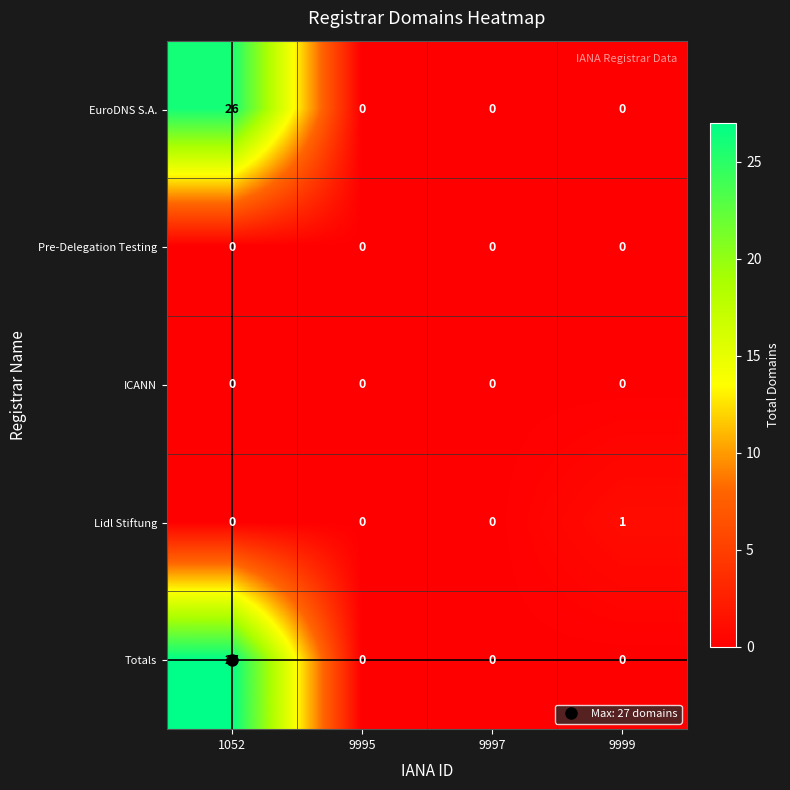

Which label corresponds to the largest value in the chart?

1052